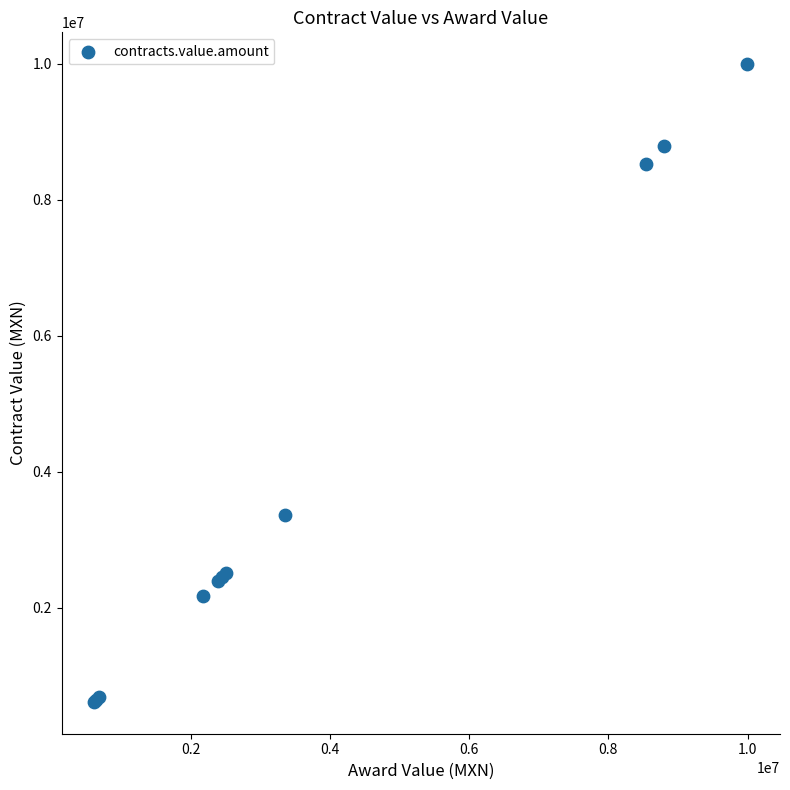

What Y value in the scatter plot is closest to 5306622?

3361593.3